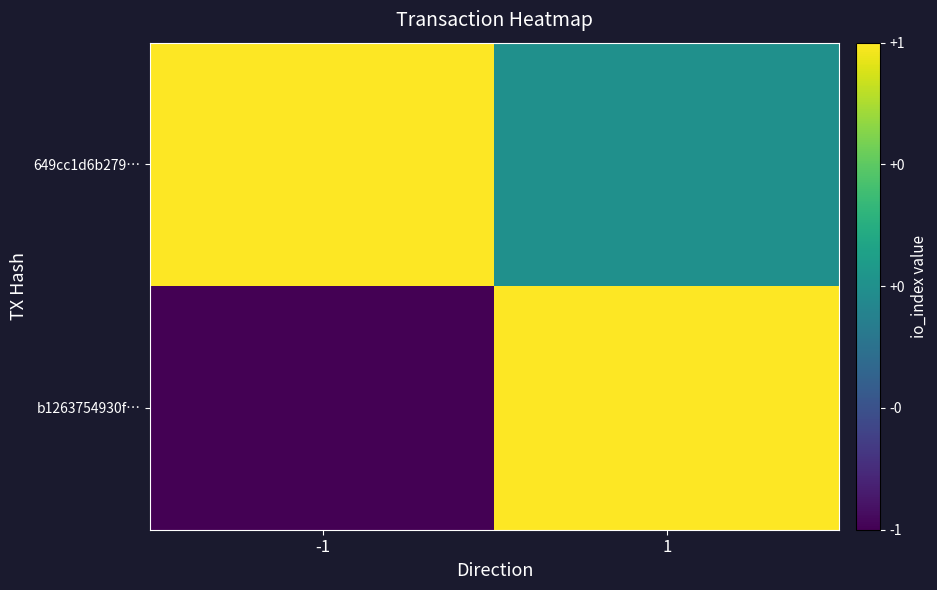

Reading right to left, extract all data points from this chart.

b1263754930f…: 1=1	-1=-1
649cc1d6b279…: 1=0	-1=1